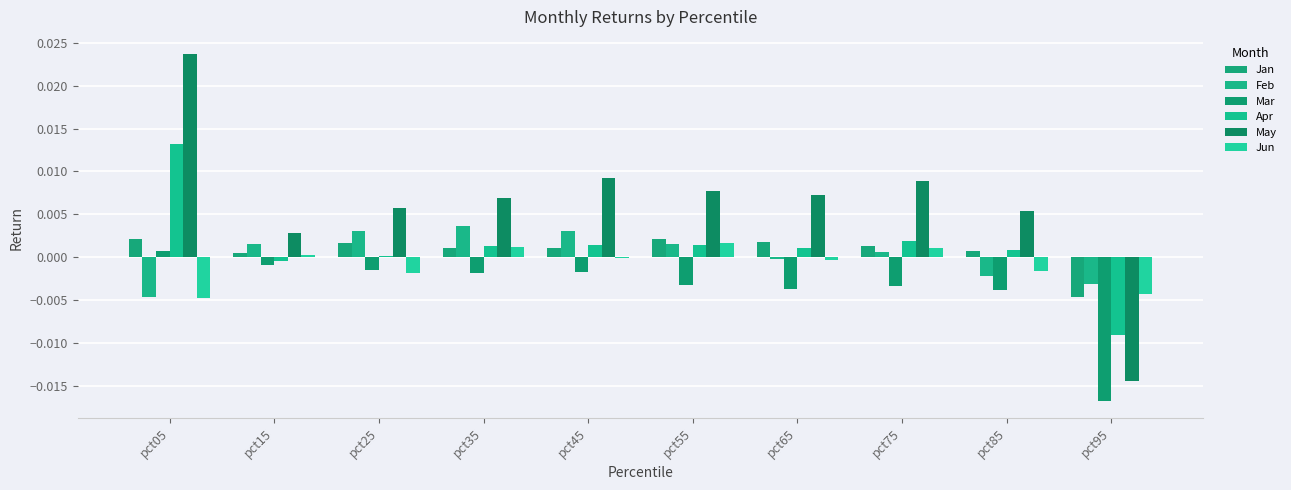

Count the number of categories in the chart.

10